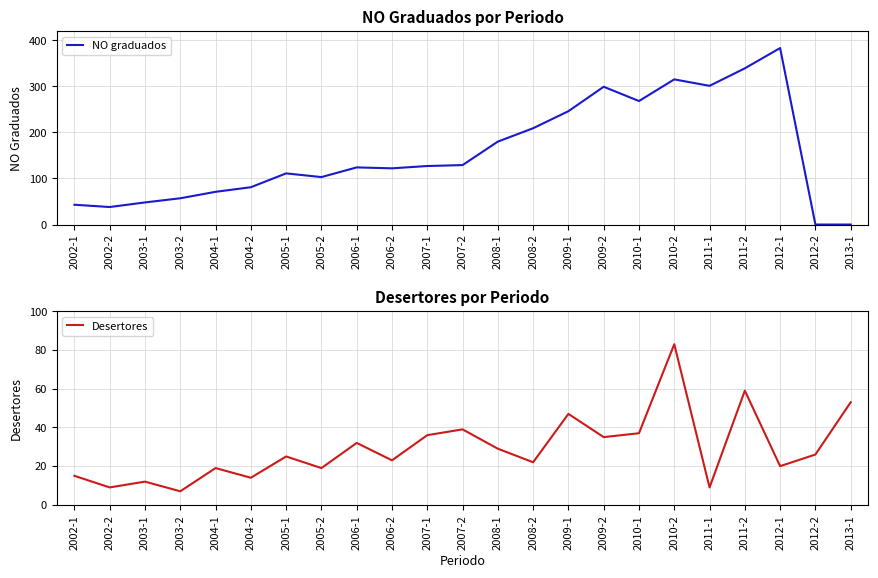

Count the number of data series in this chart.

2